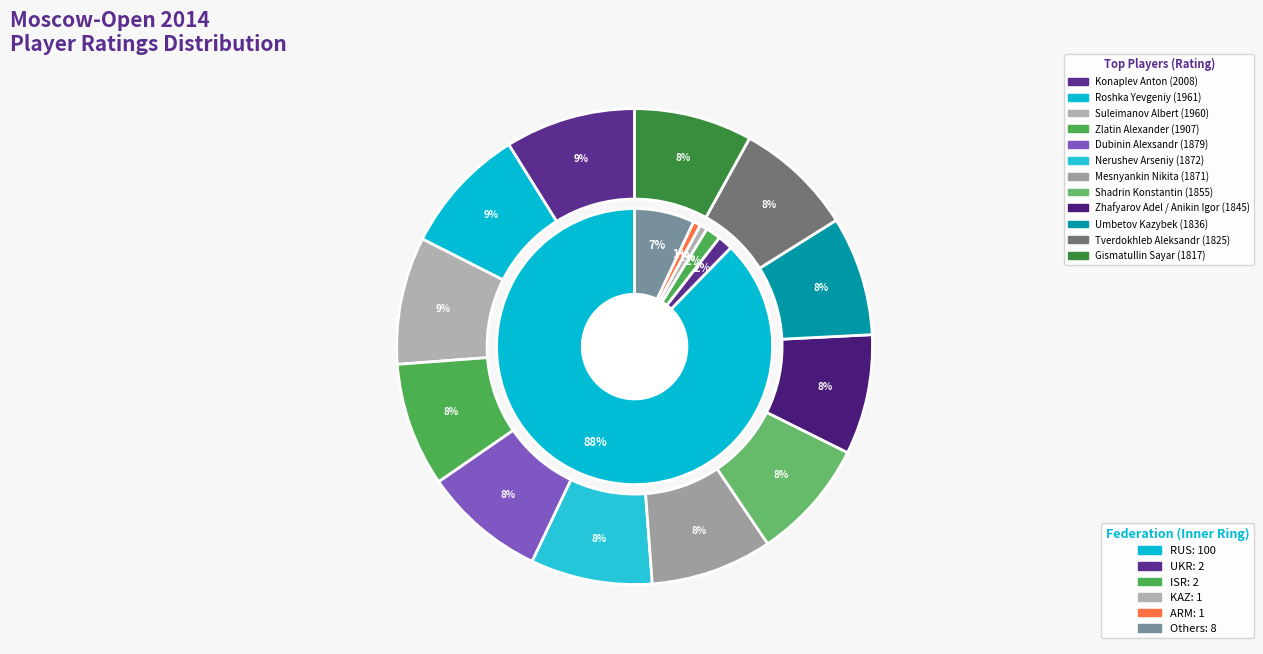

Is the sum of Umbetov Kazybek and Zlatin Alexander greater than half?

No